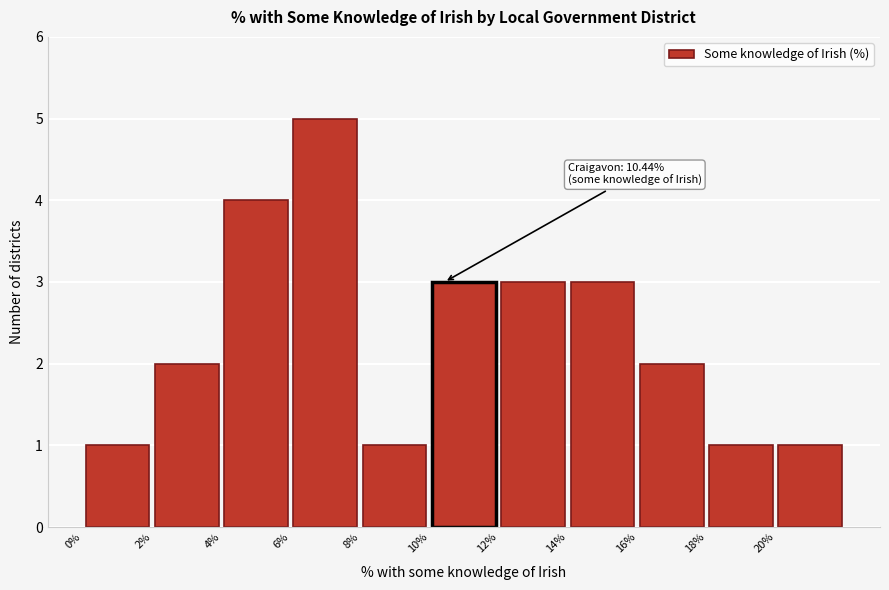

Which range on the x-axis has the tallest bar?

6 to 8